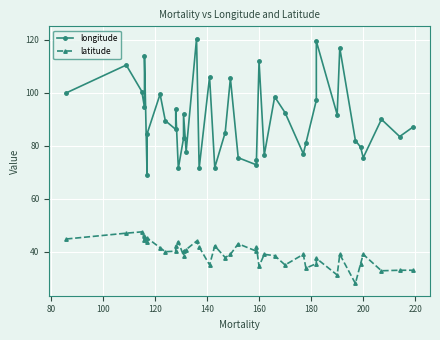

How many values in the latitude series exceed 40?

19